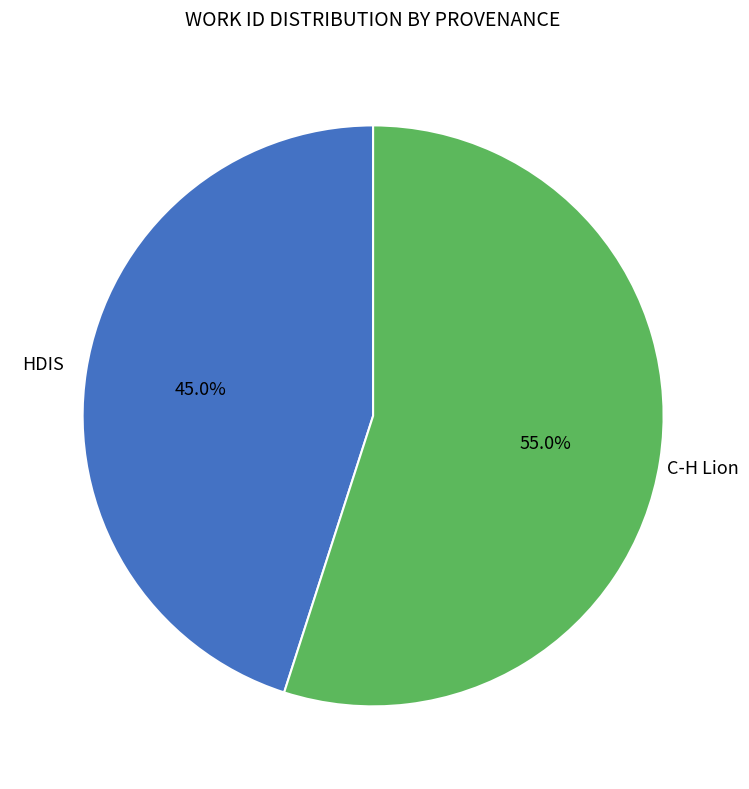

How many segments does this pie chart have?

2